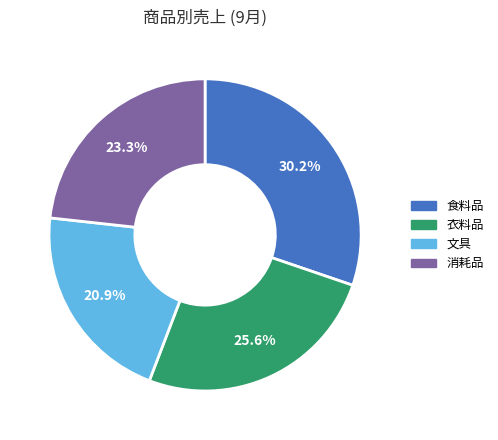

Is 消耗品 the majority of the pie?

No